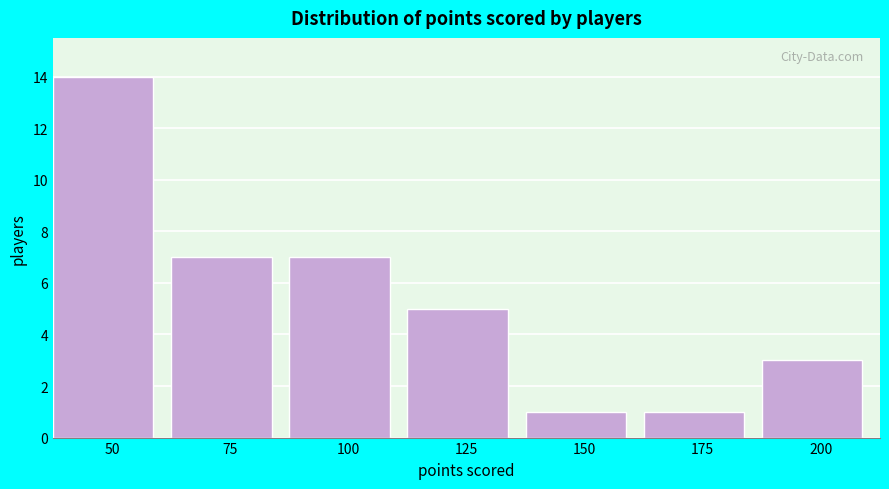

Reading left to right, what are all the values shown in this chart?

14	7	7	5	1	1	3